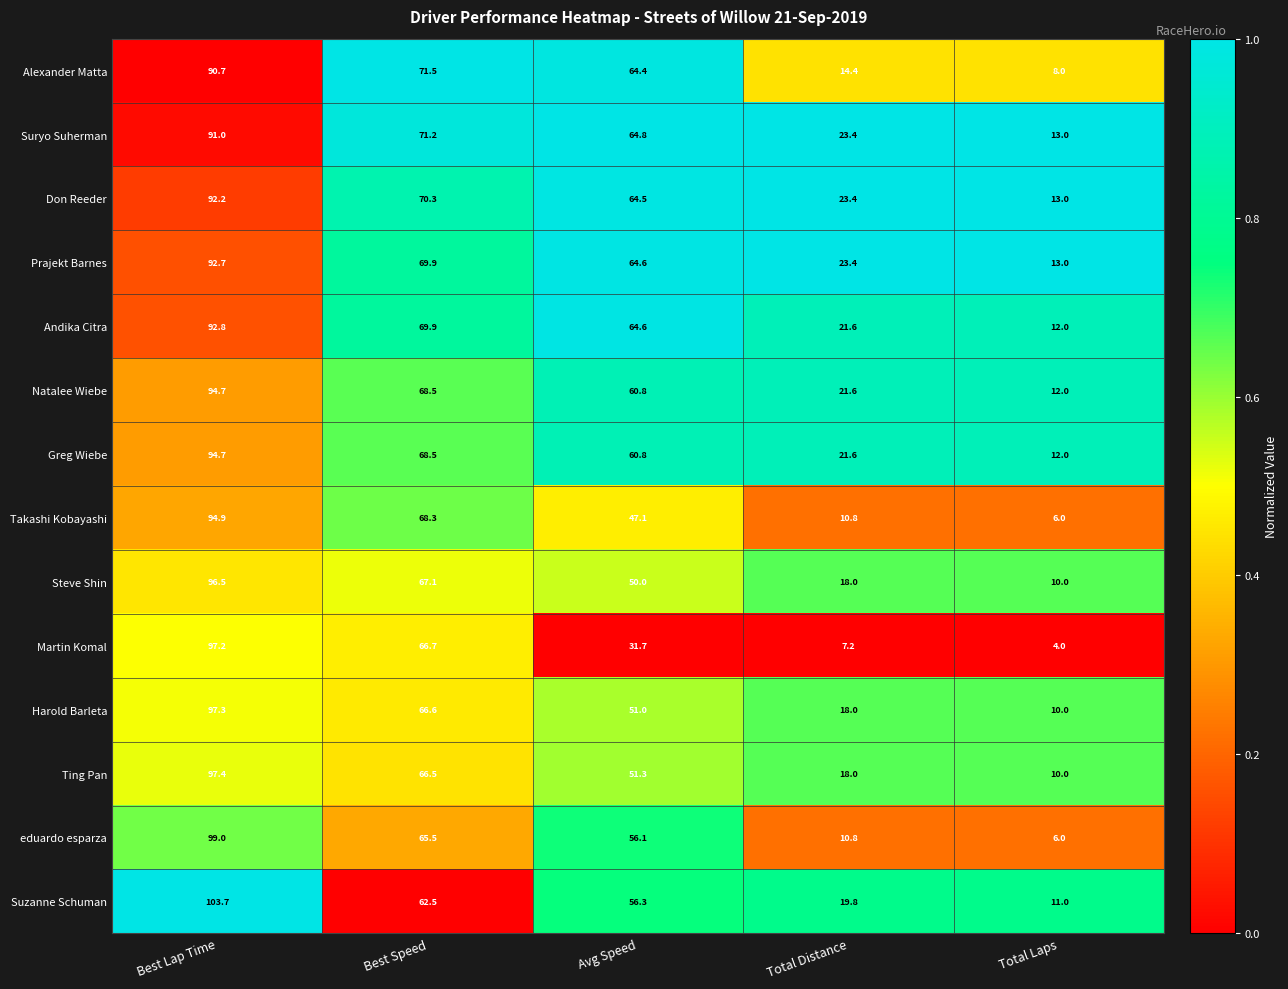

Which series changed the most between Avg Speed and Total Distance?

Alexander Matta